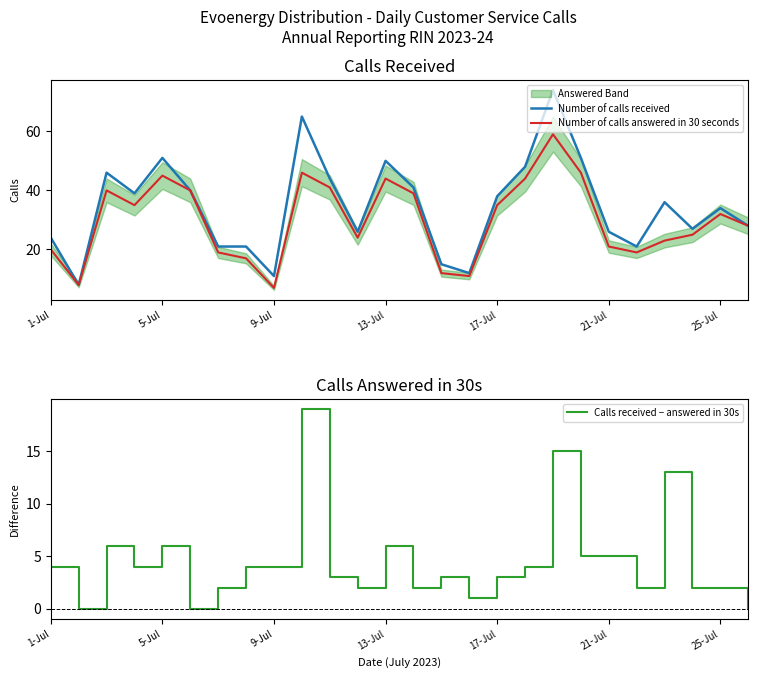

The Calls received − answered in 30s series shows 3 at 10. True or false?

True